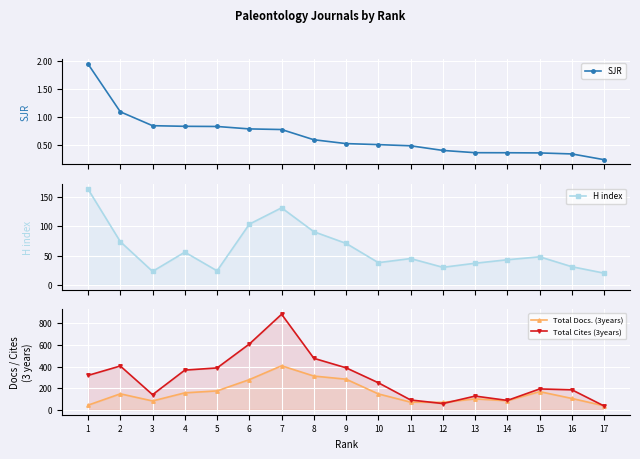

Which series has the widest spread of values?

Total Cites (3years)